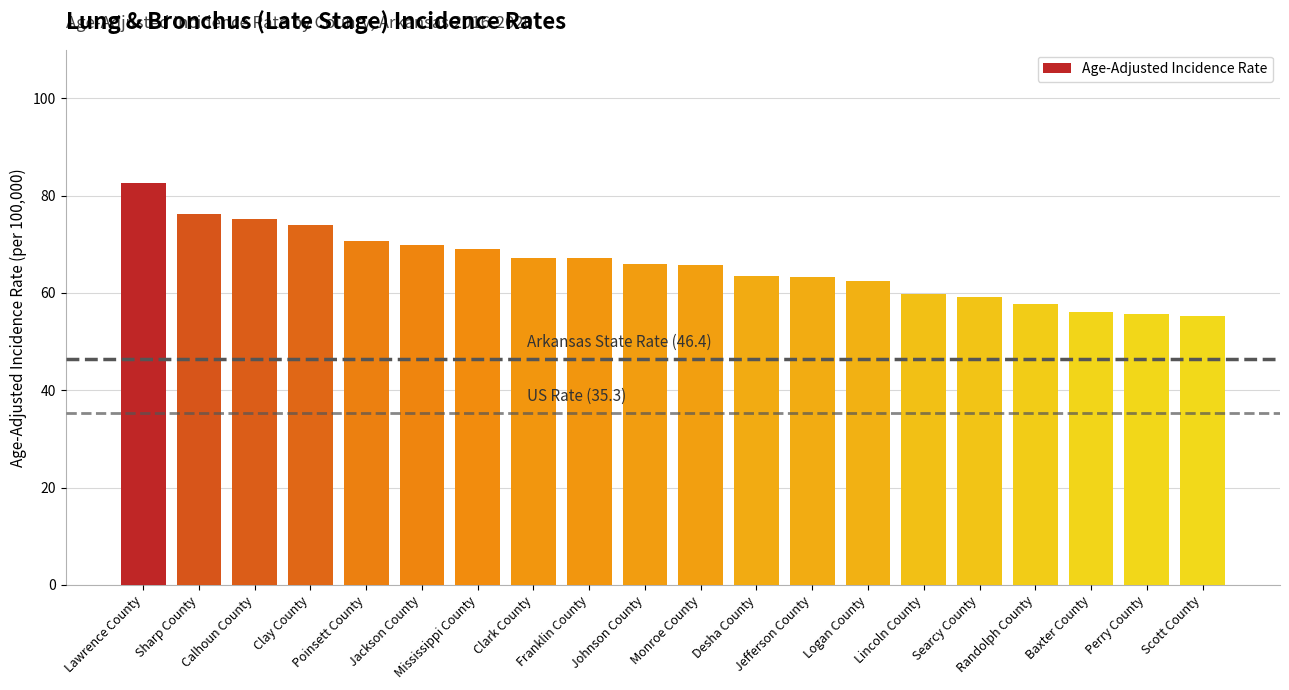

Are the bars horizontal?

No